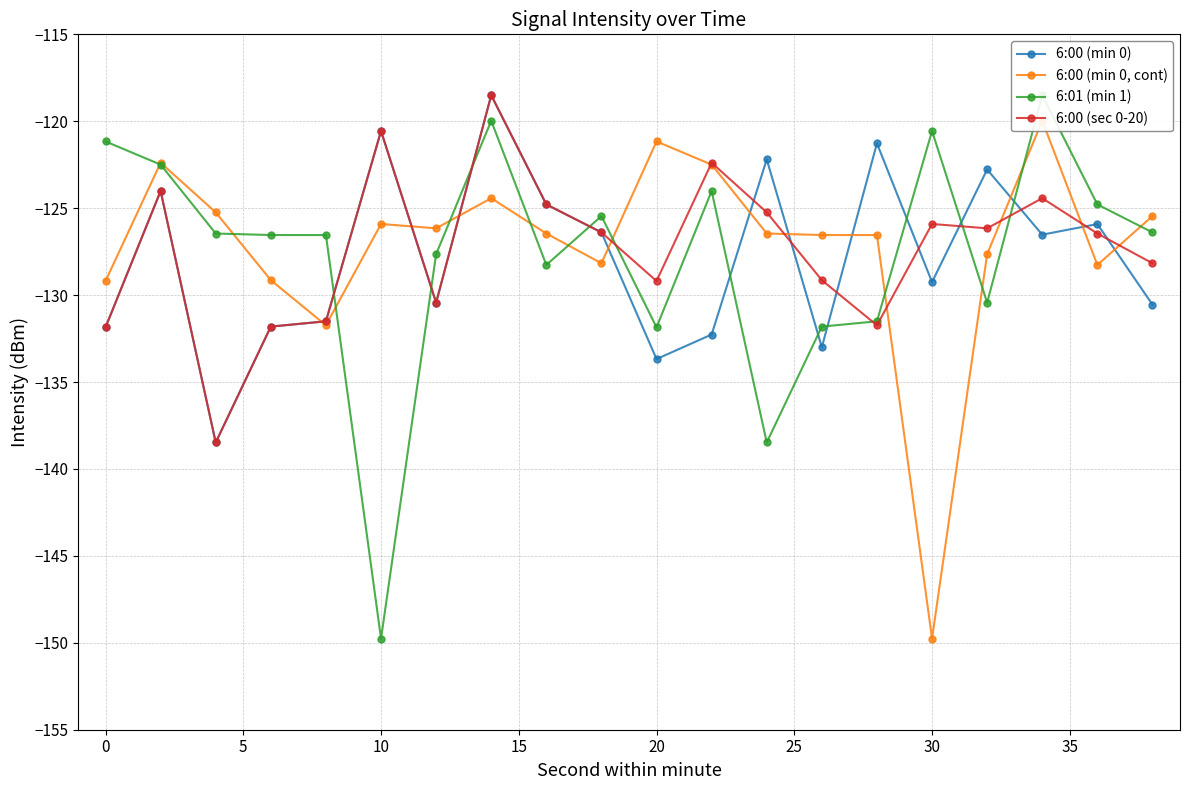

How many lines are shown in the chart?

4